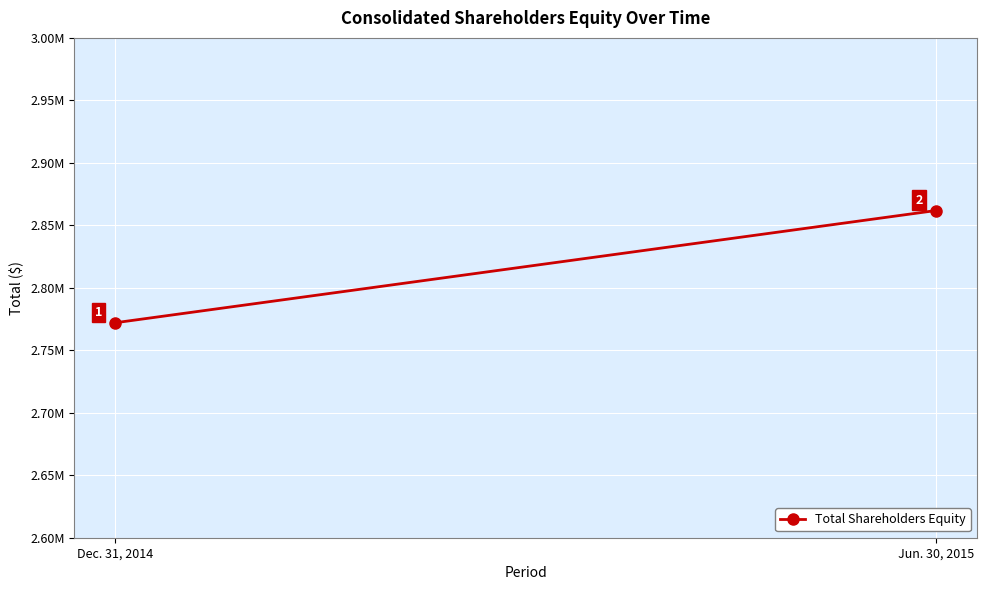

The chart shows a value of 2861861 at Jun. 30, 2015. True or false?

True